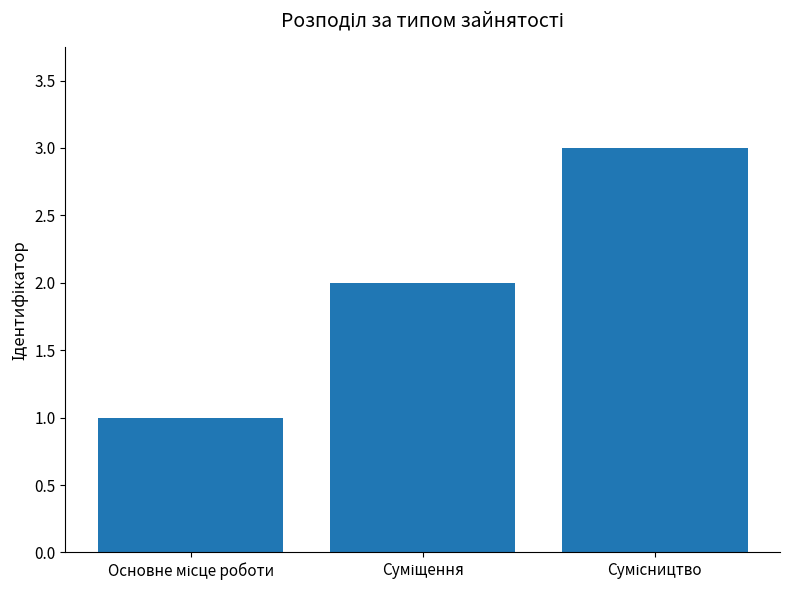

What is the maximum value shown in the chart?

3